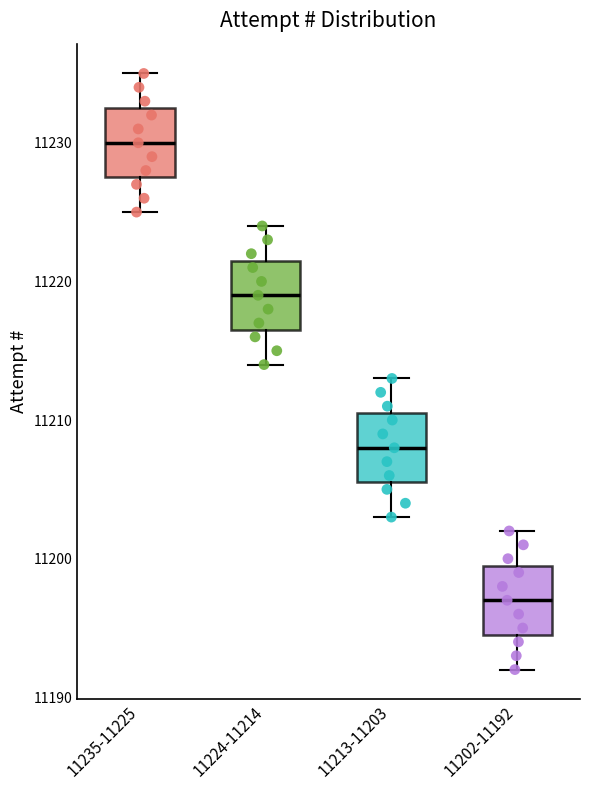

Which box's median line is the highest?

11235-11225